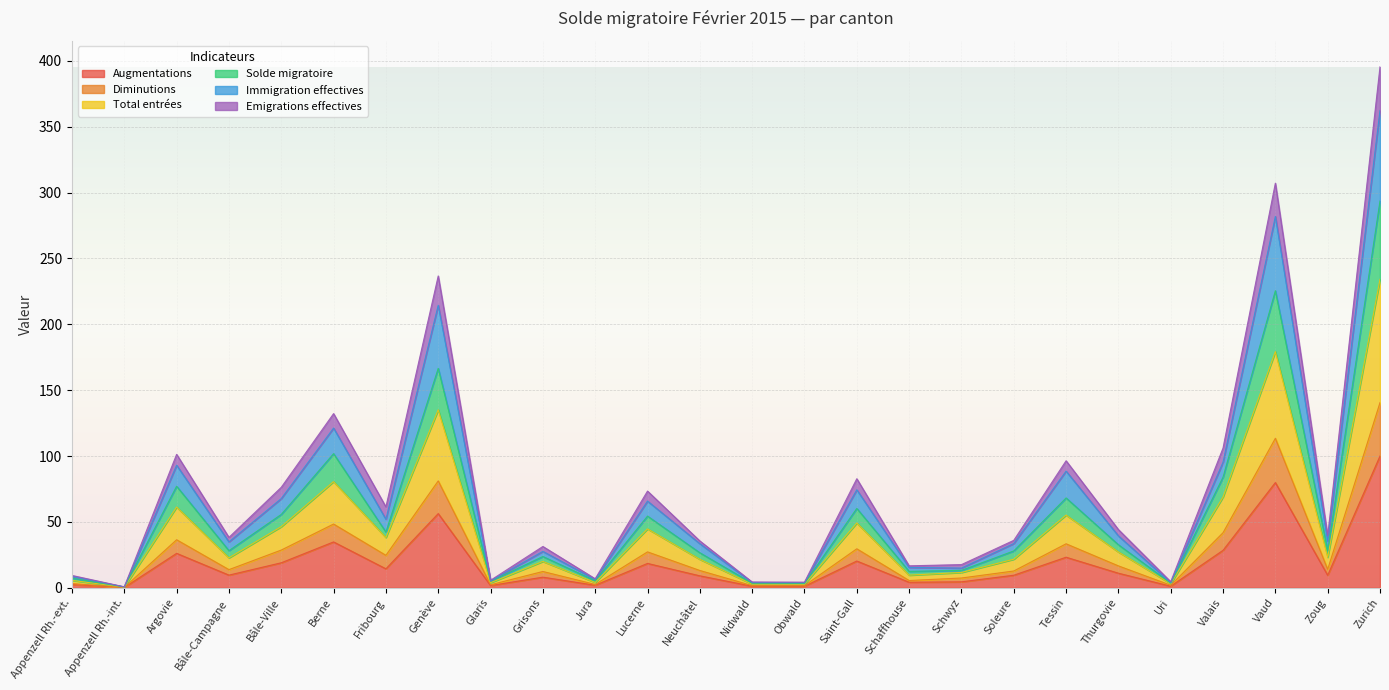

The value of Augmentations at Bâle-Ville is 26.4. True or false?

False